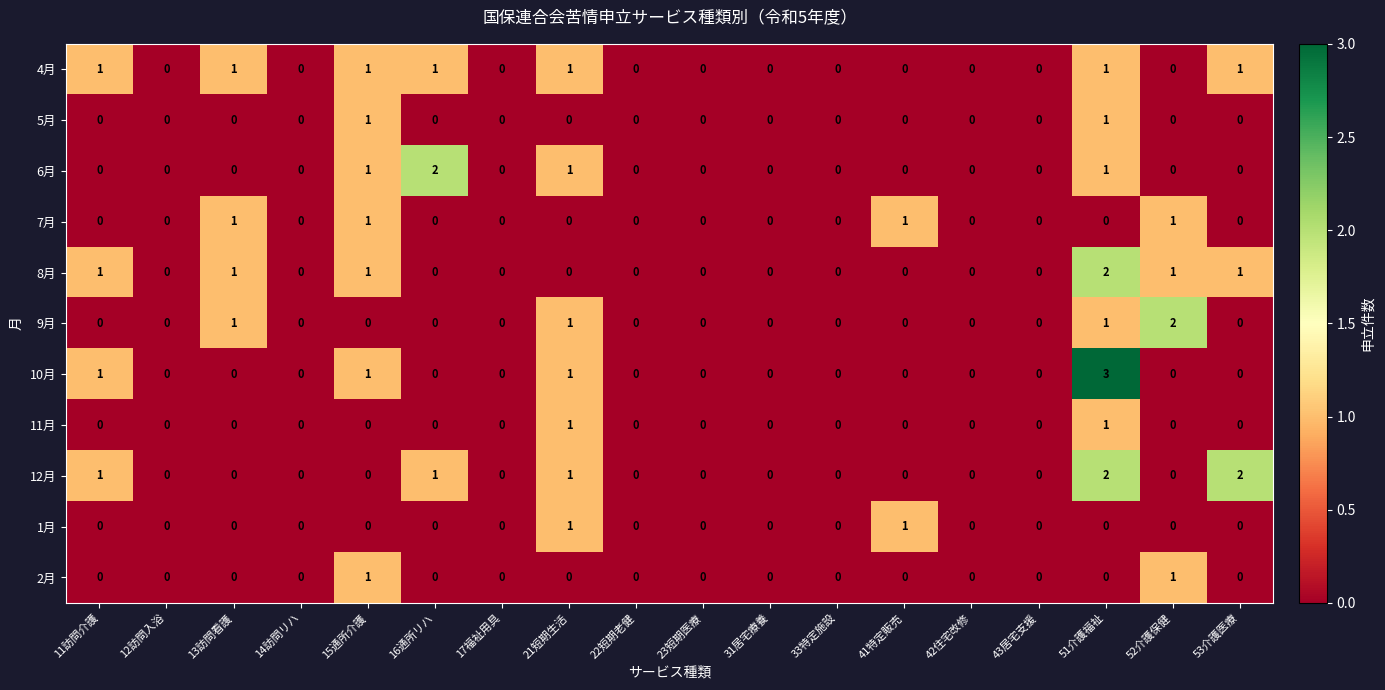

The value of 12月 at 17福祉用具 is 0. True or false?

True